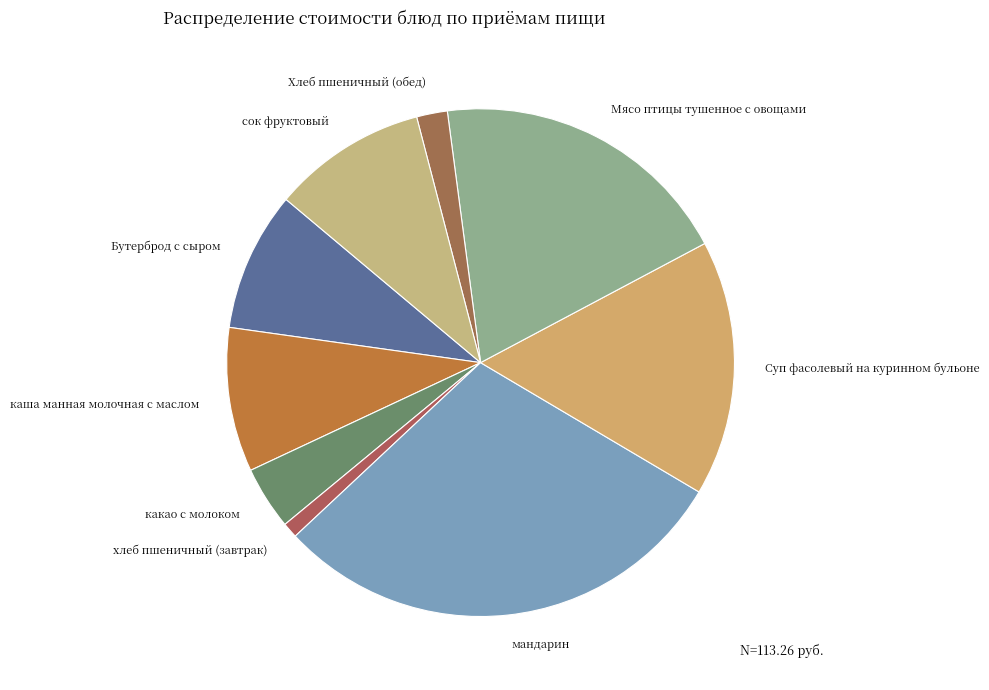

What is the ratio of the value at Мясо птицы тушенное с овощами to the value at сок фруктовый?

2.0